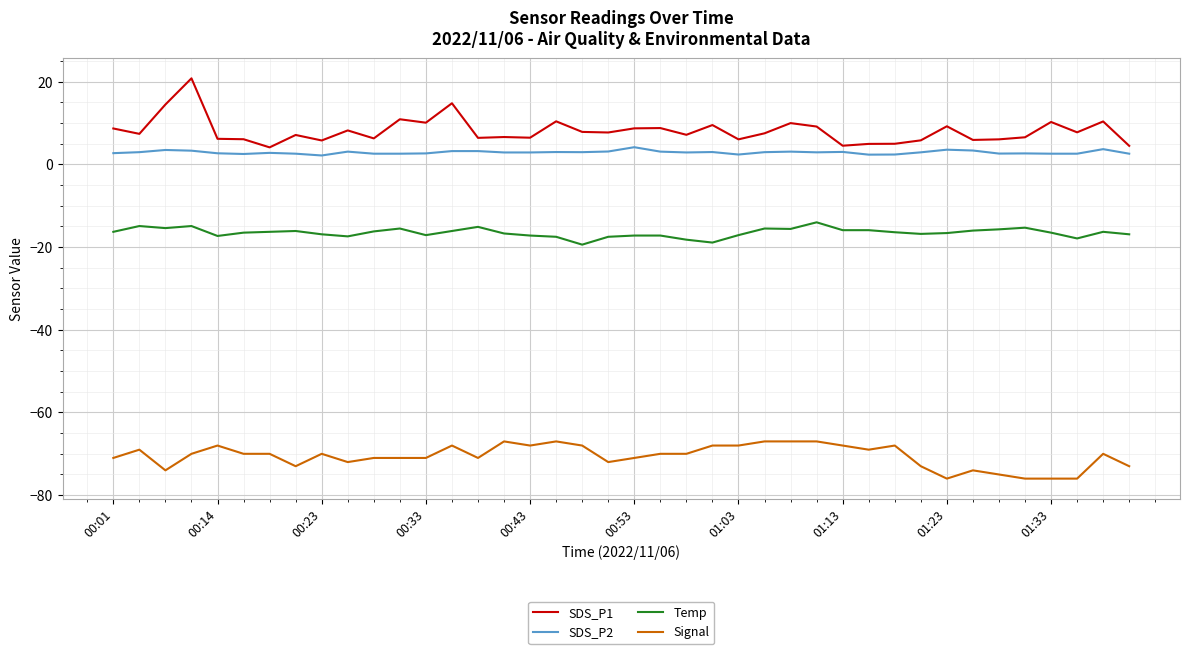

Rank the series by their maximum value, from lowest to highest.

Signal, Temp, SDS_P2, SDS_P1